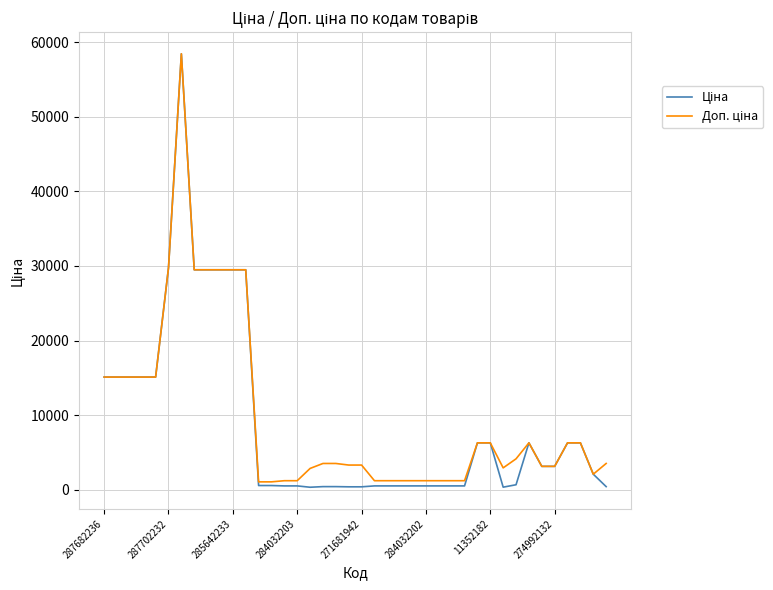

What is the greatest value displayed?

58426.5